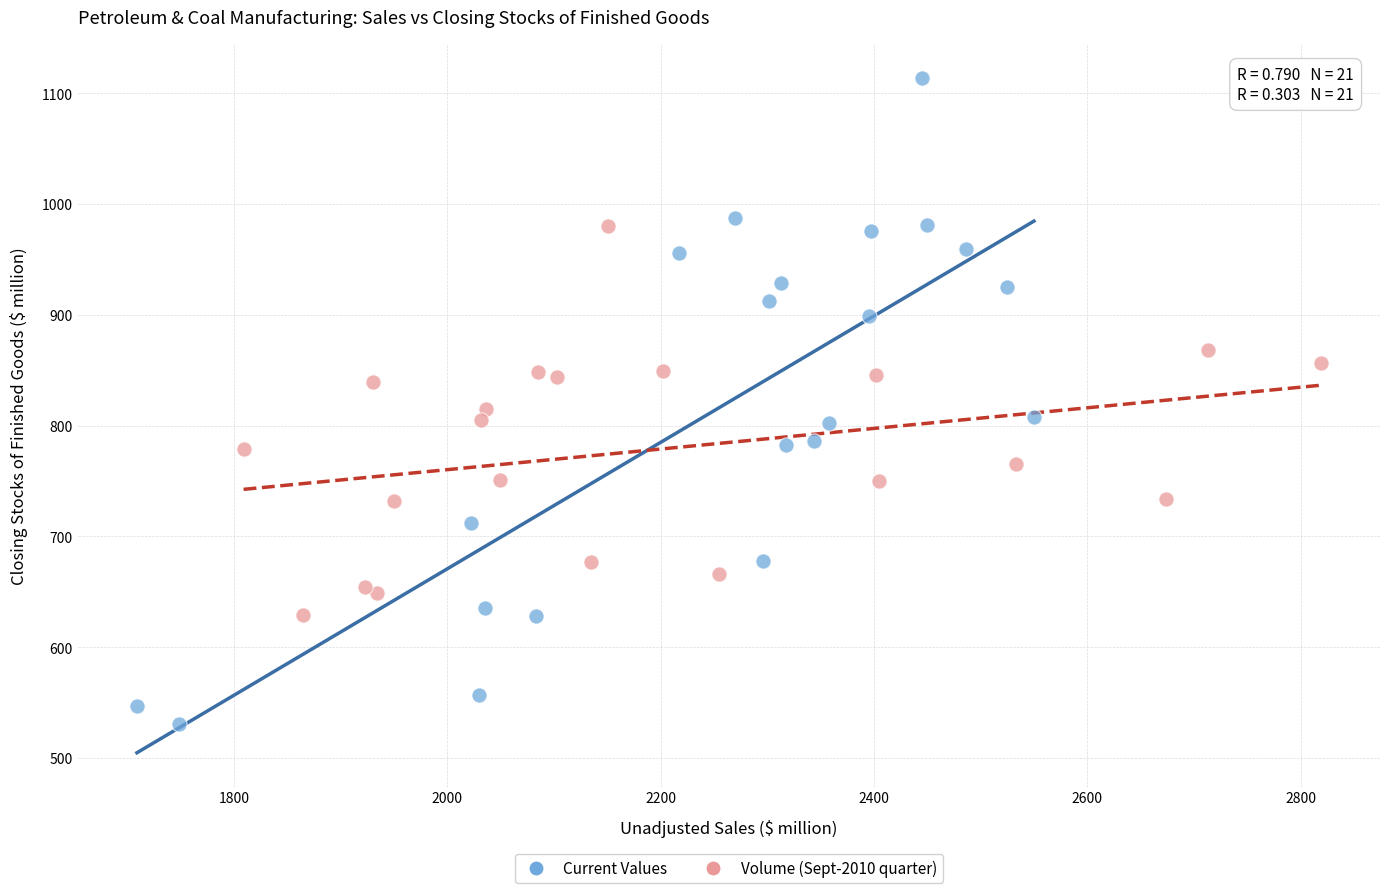

Which series contains the highest Y value?

Current Values